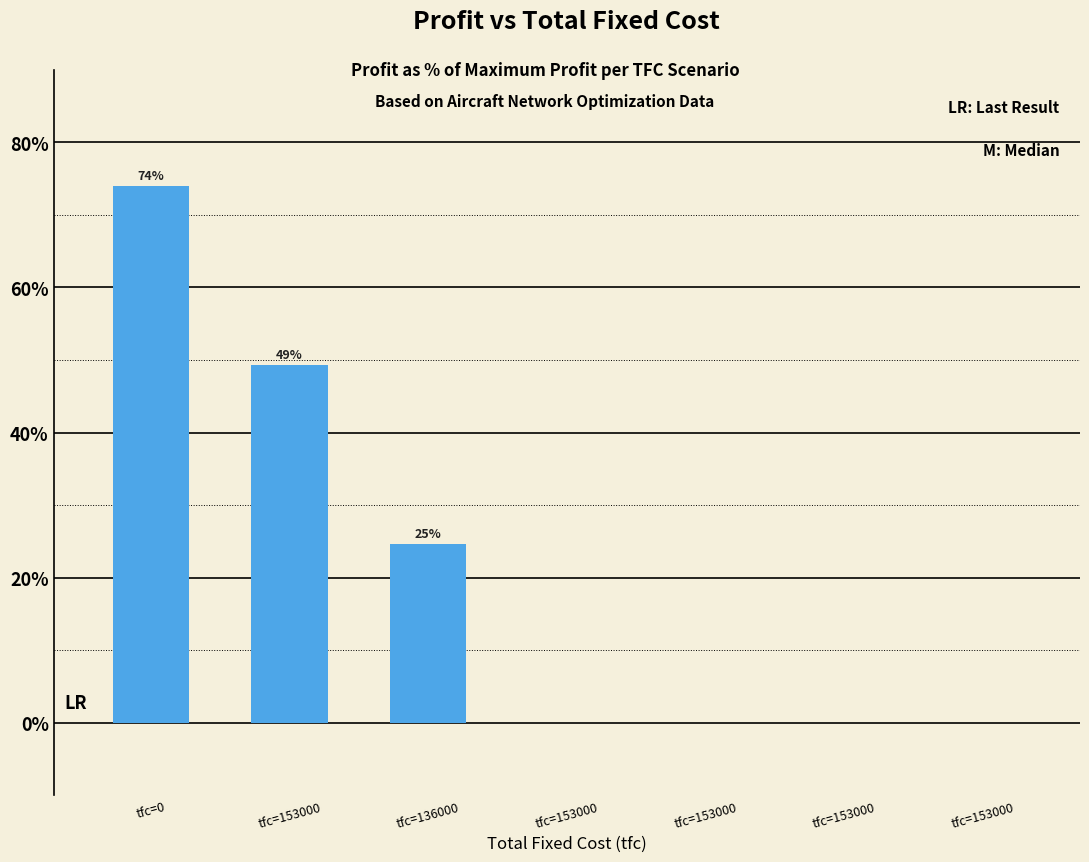

Are the bars grouped side by side (vs. stacked)?

No